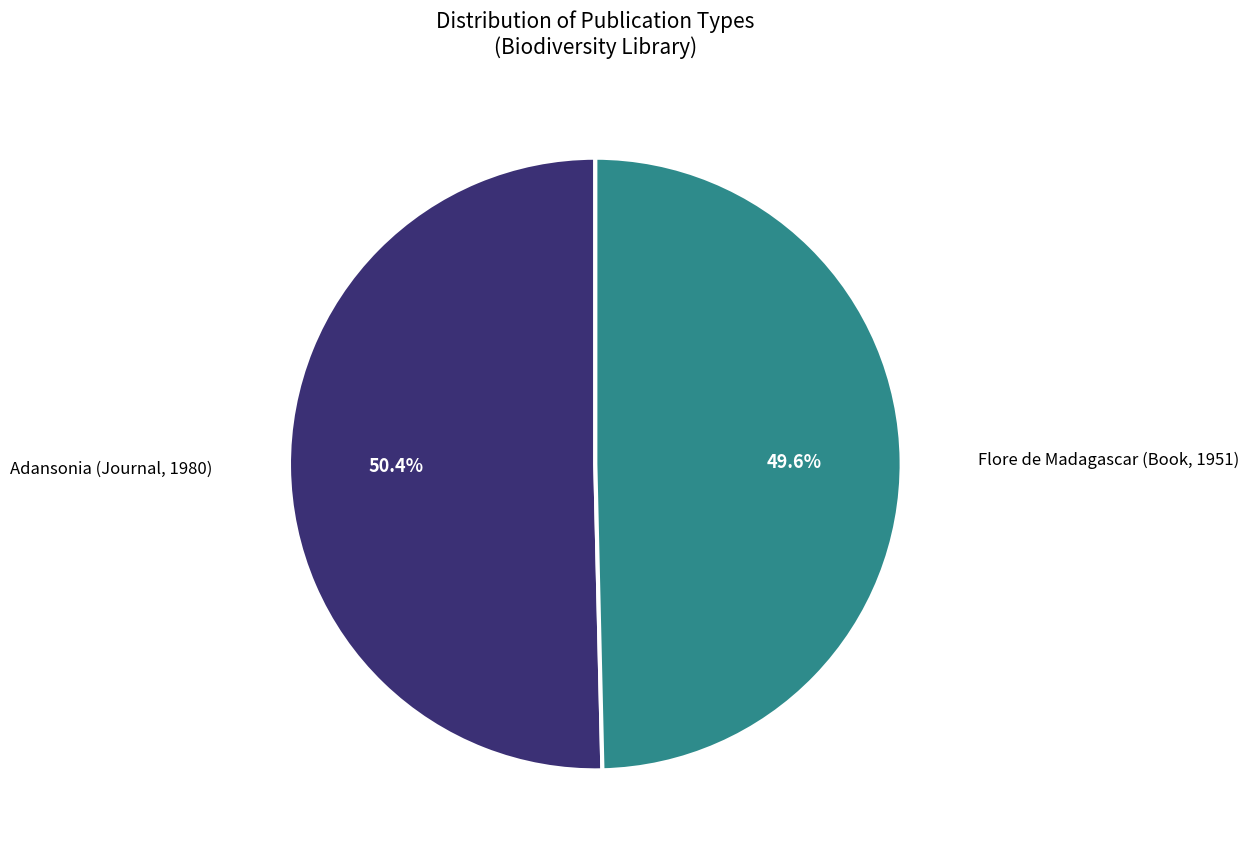

What percentage is NOT represented by Flore de Madagascar (Book, 1951)?

50.4%